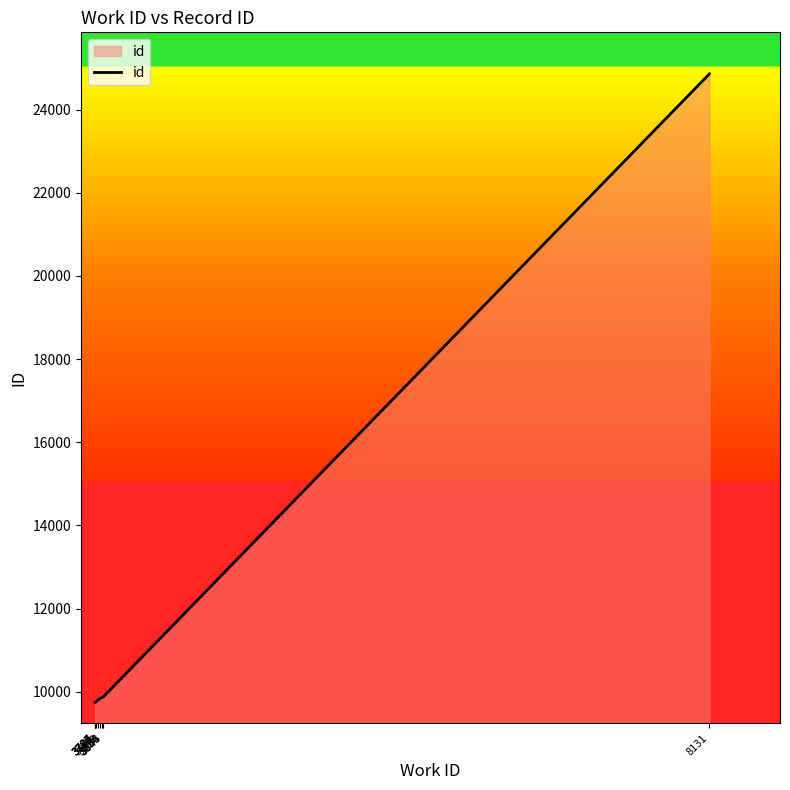

What is the difference between the maximum and minimum values?

15114